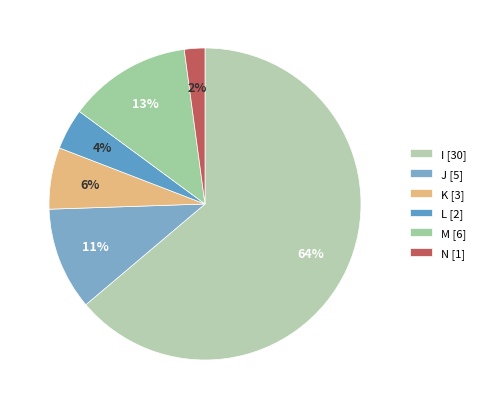

To the nearest percent, what portion does M represent?

13%